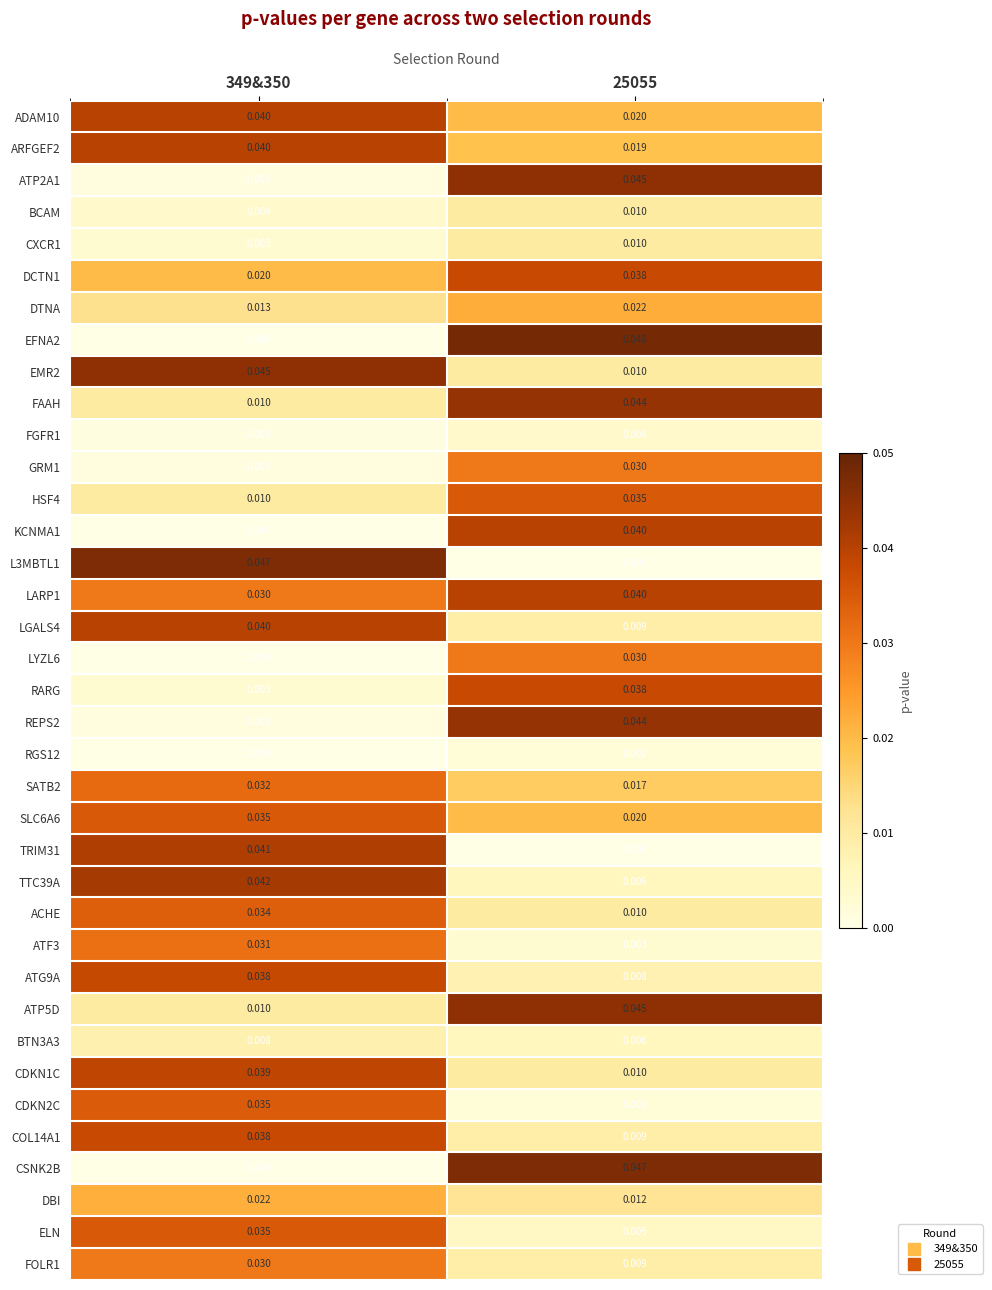

Is the value of FAAH at 349&350 greater than the value of KCNMA1 at 25055?

No